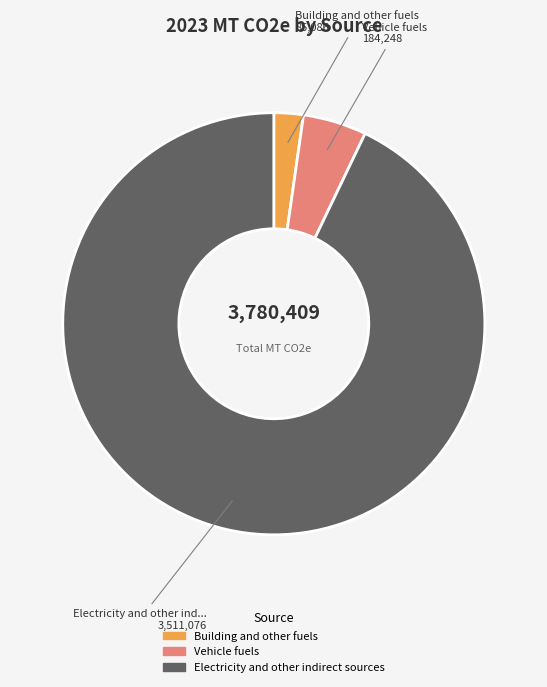

Approximately how many times larger is the value at Vehicle fuels compared to Electricity and other indirect sources?

0.1